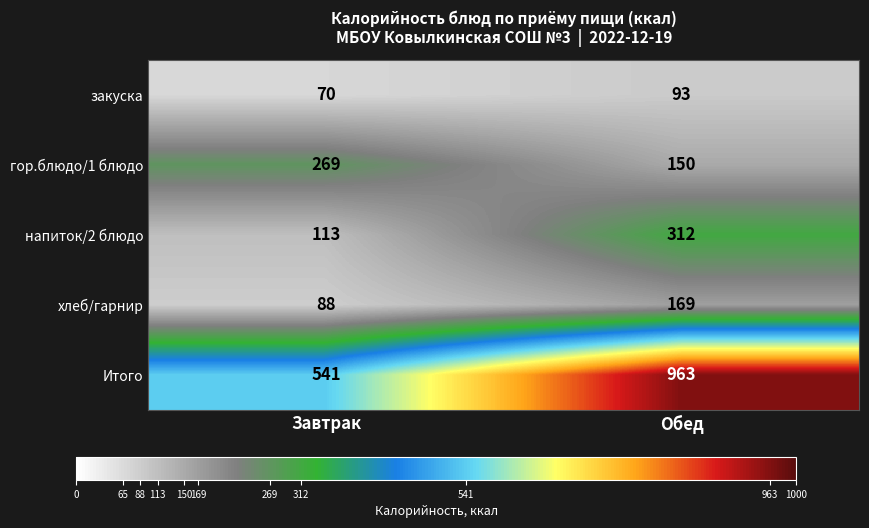

What is the smallest value displayed?

70